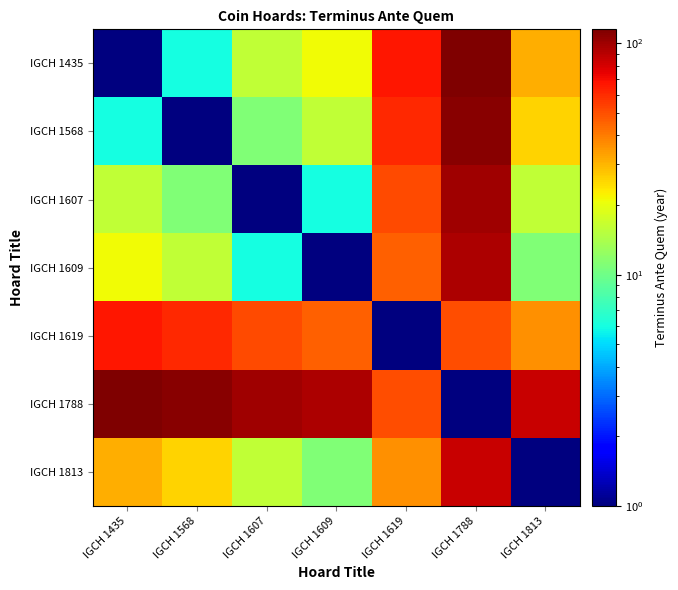

At IGCH 1568, list the series in order from smallest to largest.

IGCH 1568, IGCH 1435, IGCH 1607, IGCH 1609, IGCH 1813, IGCH 1619, IGCH 1788